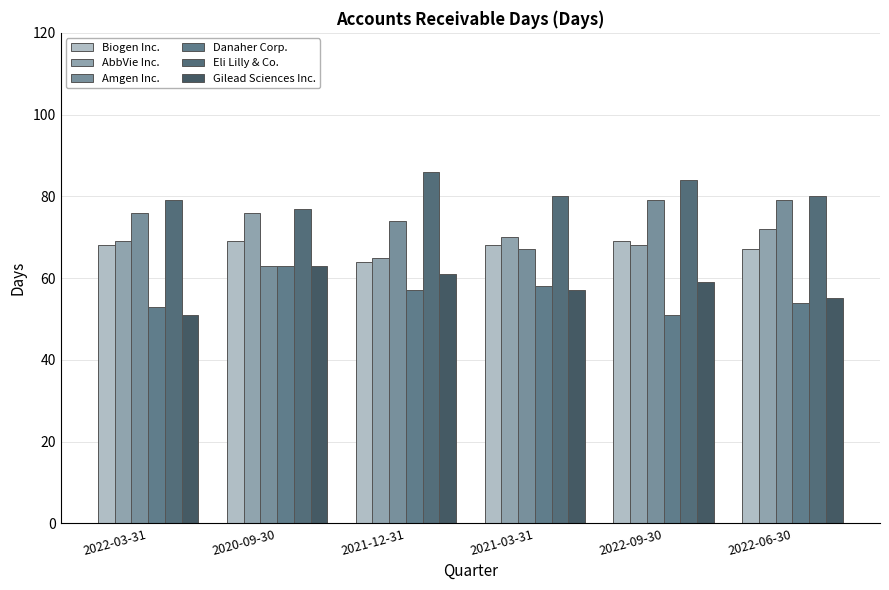

The Biogen Inc. series shows 100 at 2022-03-31. True or false?

False